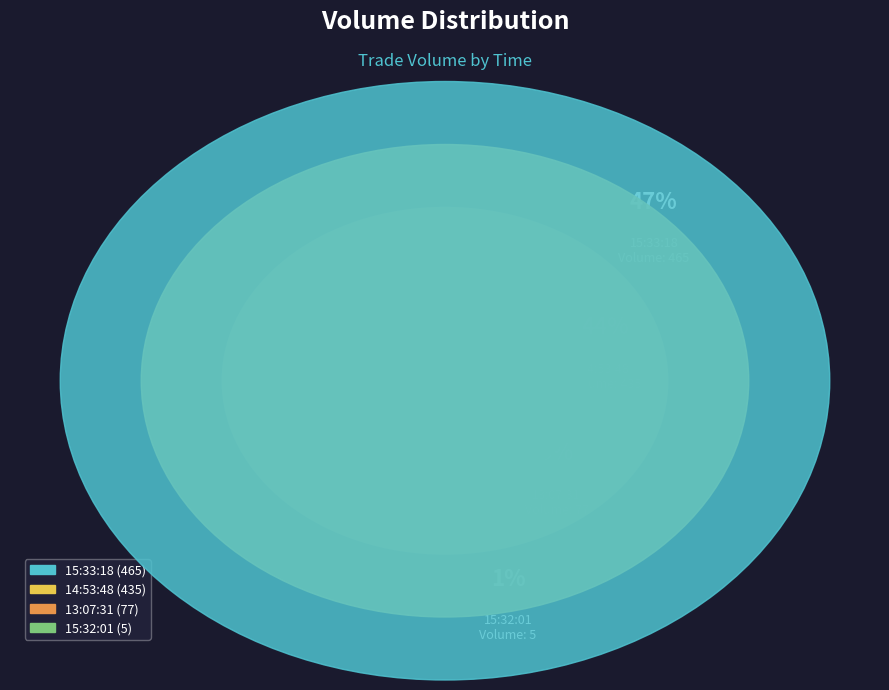

What percentage do 15:33:18 and 13:07:31 together represent?

55.2%